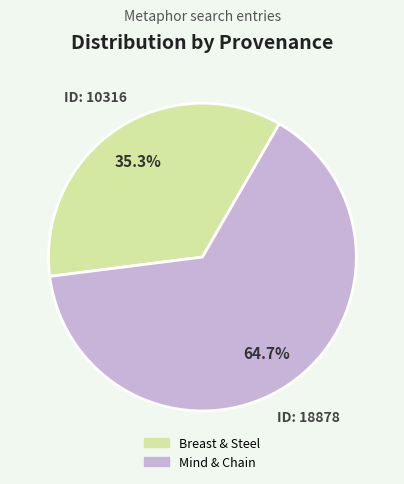

To the nearest percent, what is the difference between the largest and smallest slice percentages?

29%